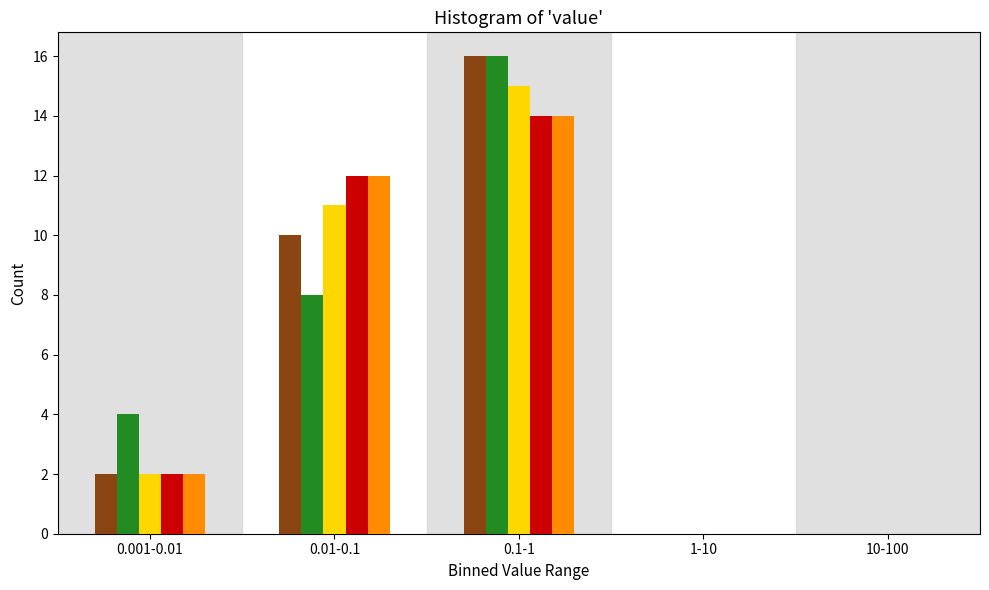

At which category is the sum across all series the highest?

0.1-1